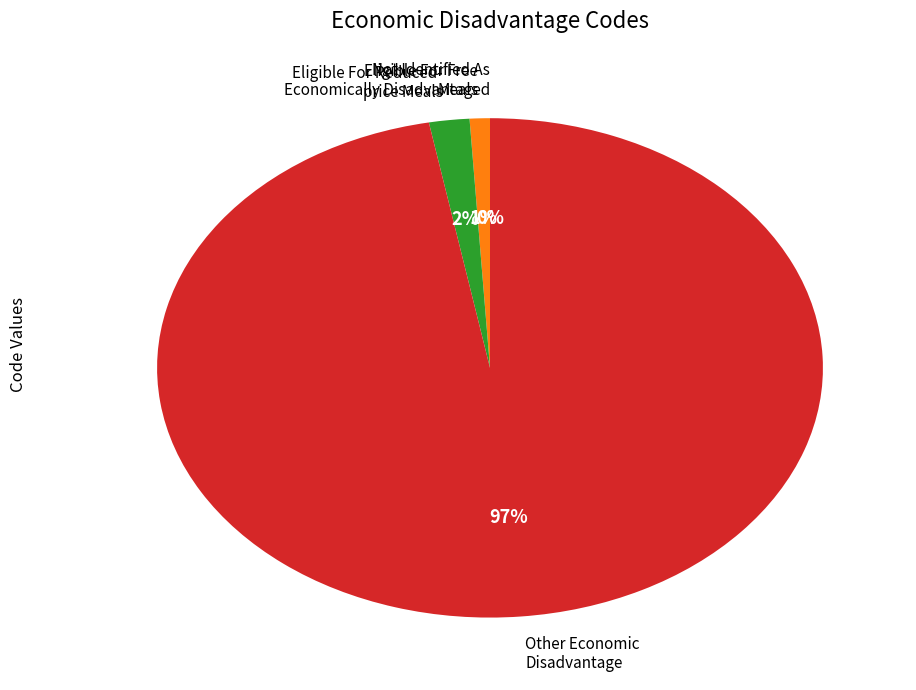

Which category has the biggest portion of the pie?

Other Economic
Disadvantage